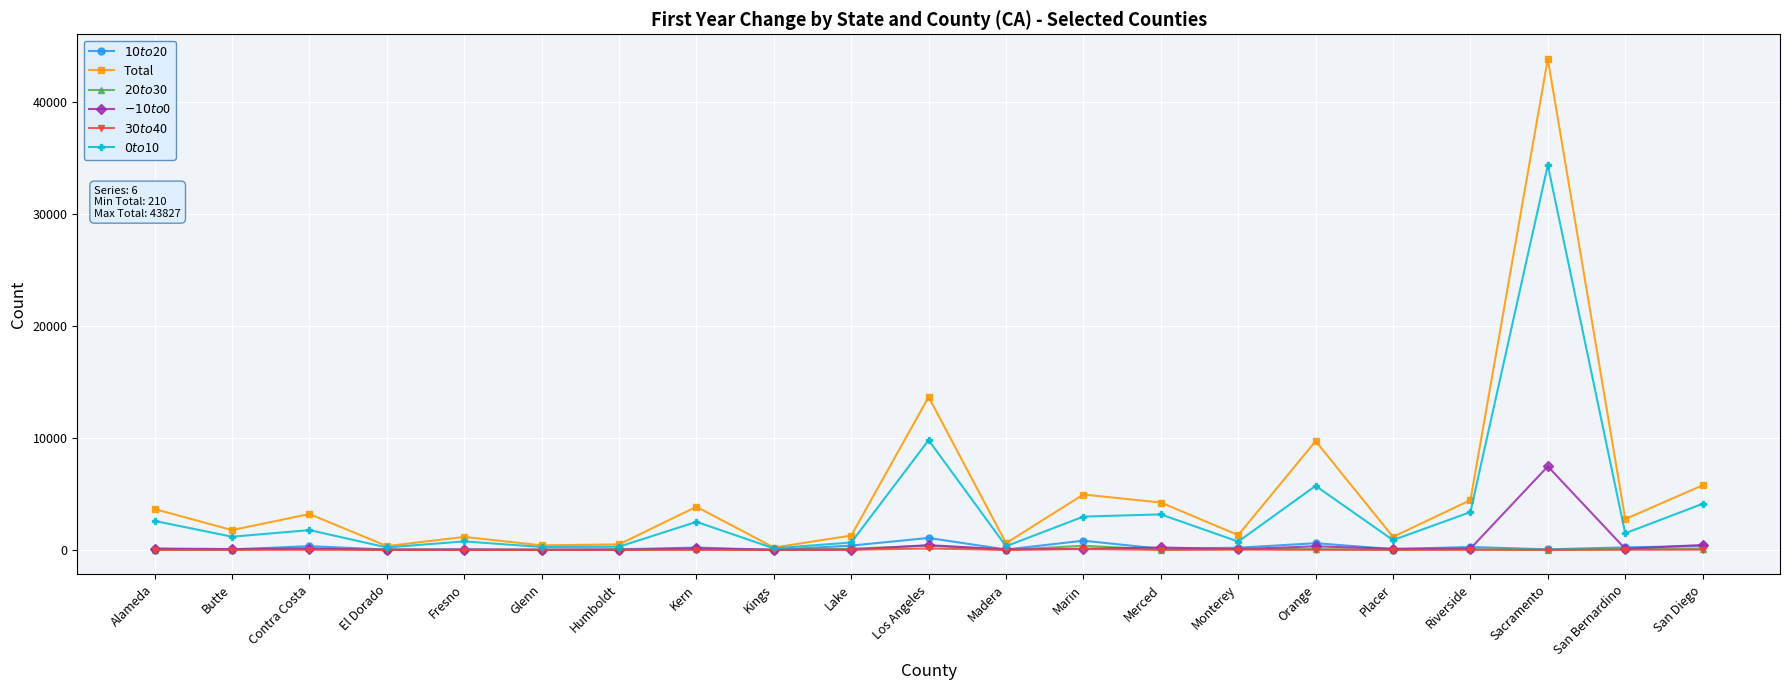

Which series changed the most between Los Angeles and Placer?

Total